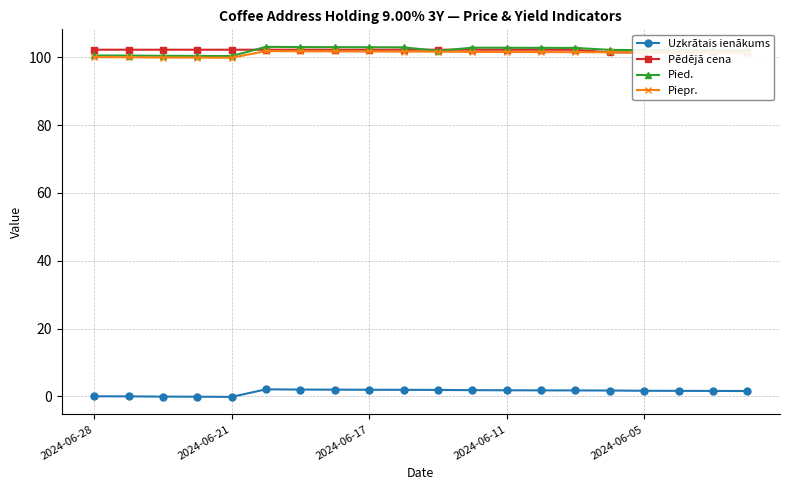

True or false: Pied. and Uzkrātais ienākums cross at least once.

False